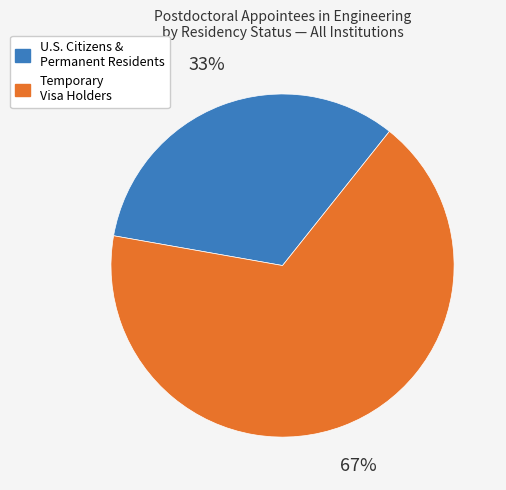

Which slice is the smallest?

U.S. Citizens & Permanent Residents